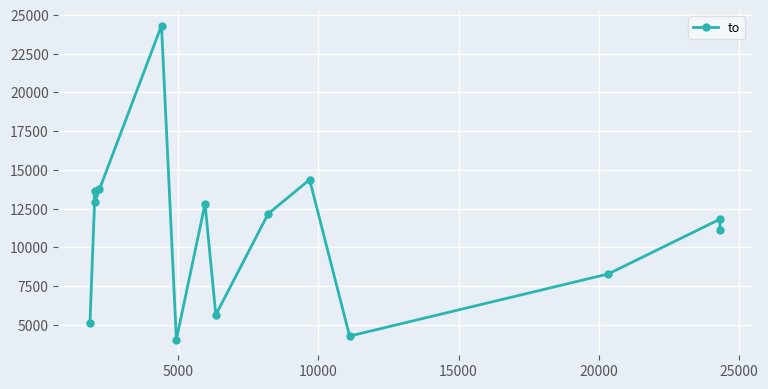

Count the number of categories in the chart.

14